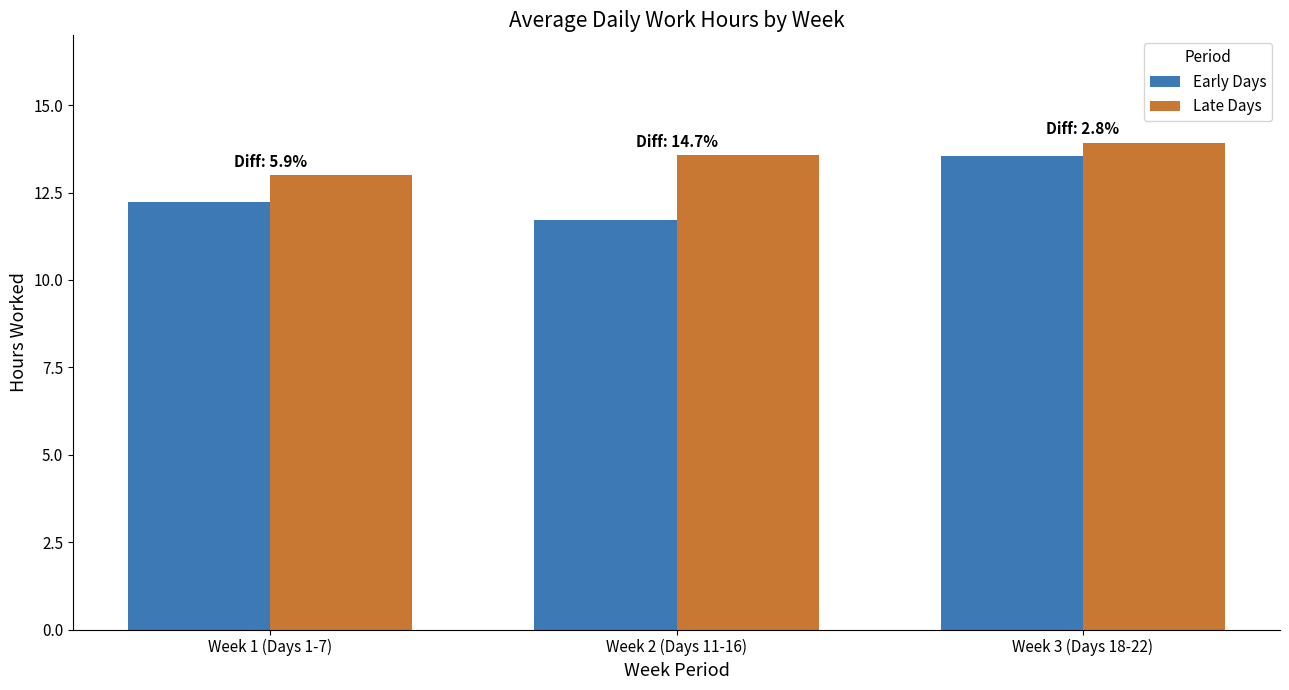

Which series has the widest spread of values?

Early Days